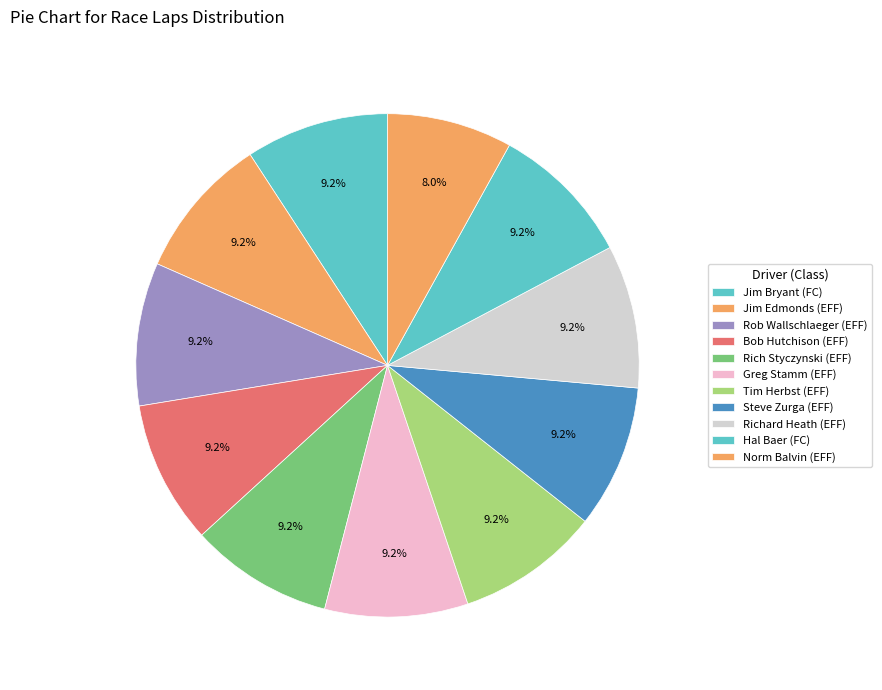

Which category has the biggest portion of the pie?

FC